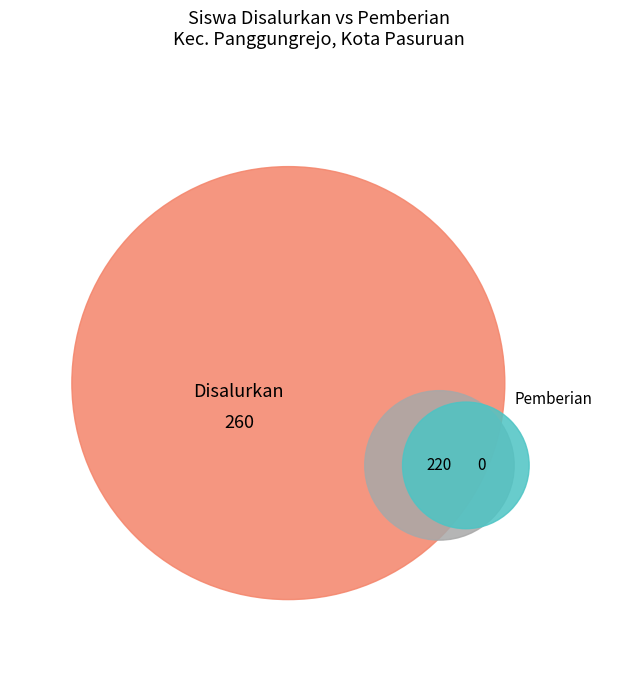

True or false: SMA NEGERI 1 PASURUAN accounts for 1% of the total.

False